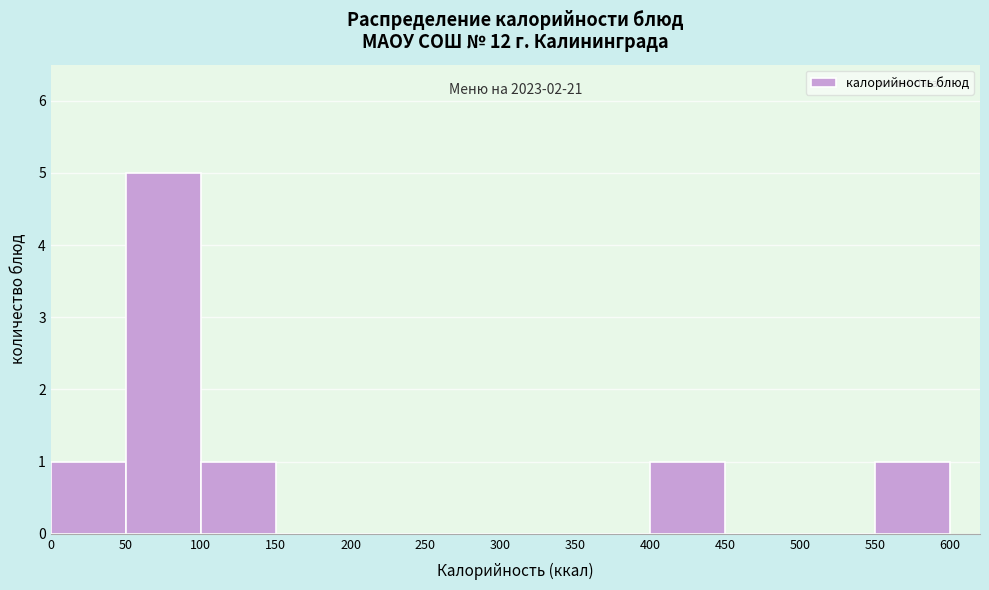

Over which range of the x-axis is the bar tallest?

50 to 100